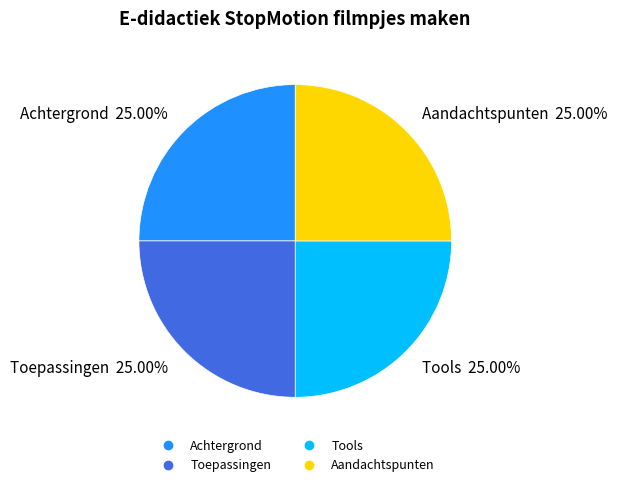

How much of the chart is everything except Tools?

75.0%